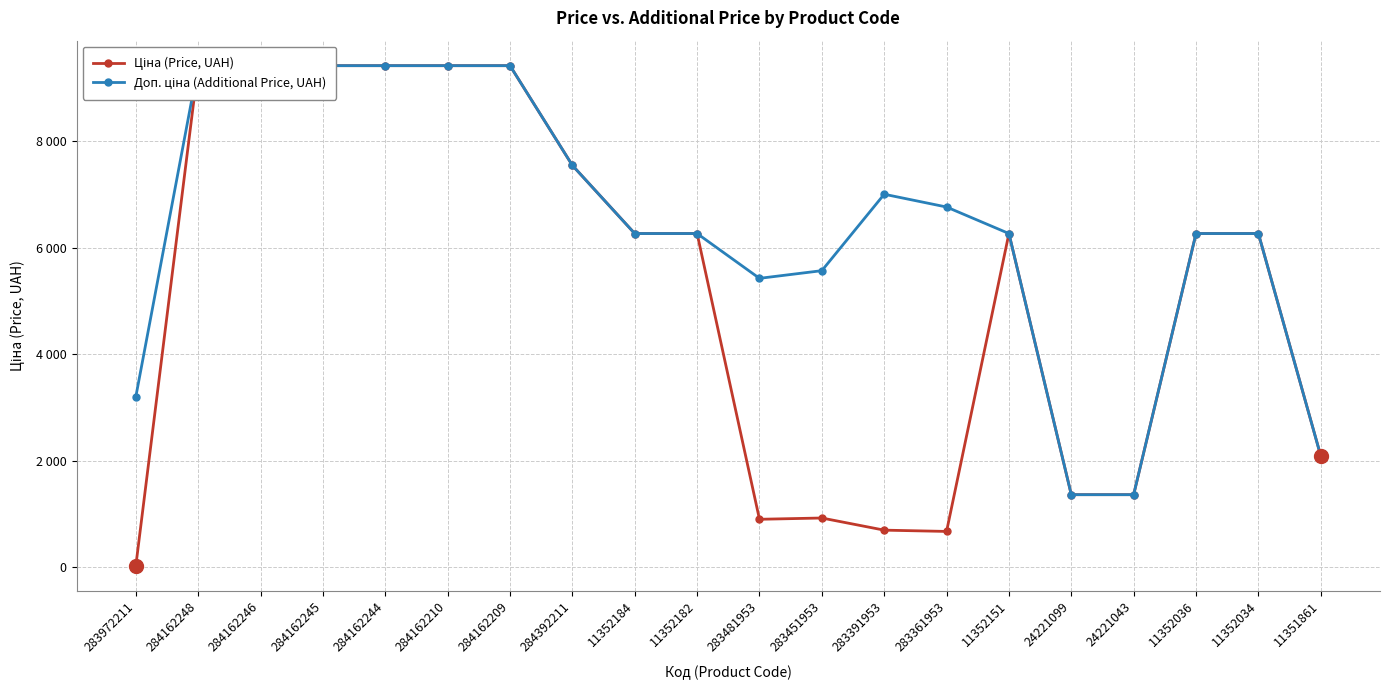

What is the total value across all series at 11352034?

12533.4